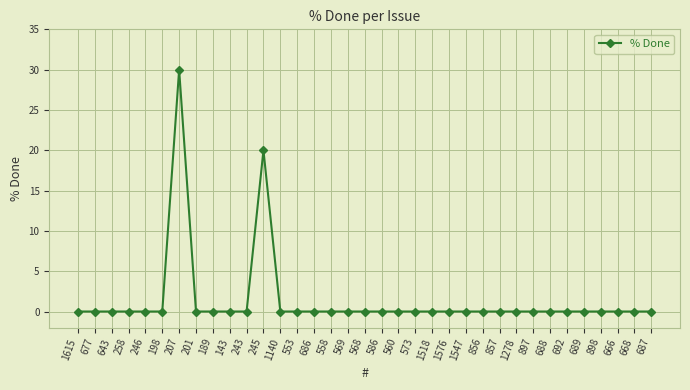

Which label corresponds to the largest value in the chart?

207